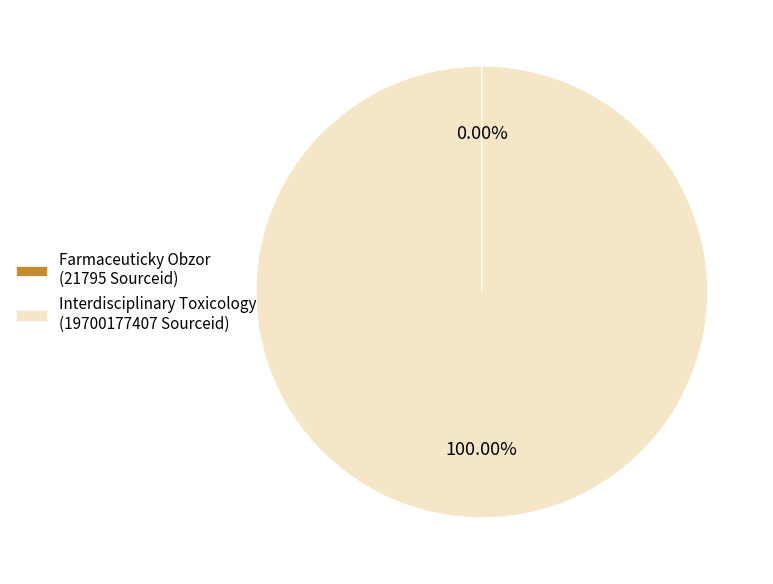

Is there a majority slice in this chart?

Yes